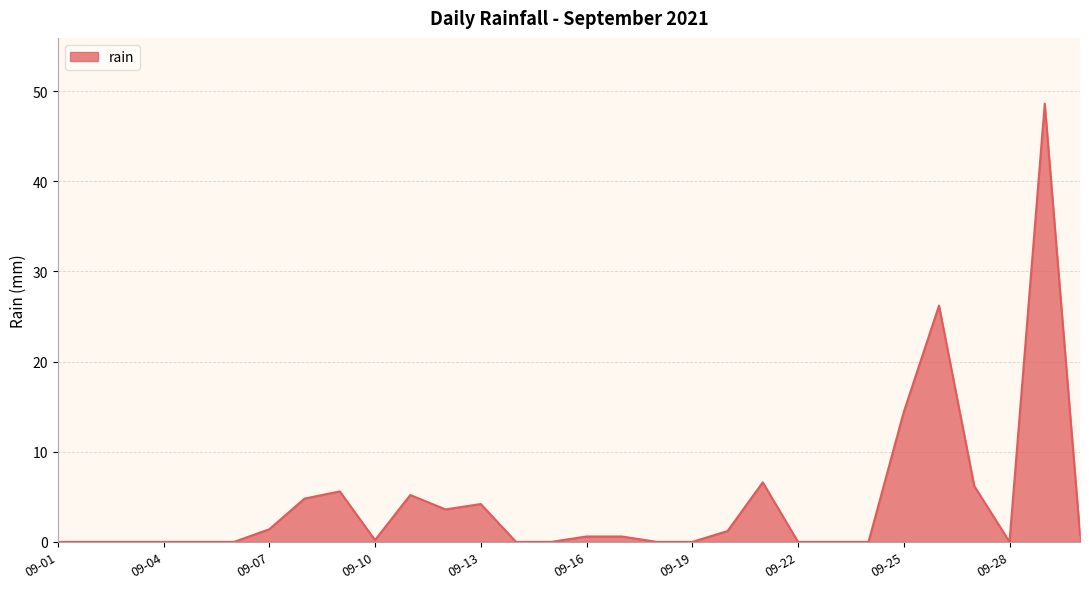

What is the maximum value shown in the chart?

48.6